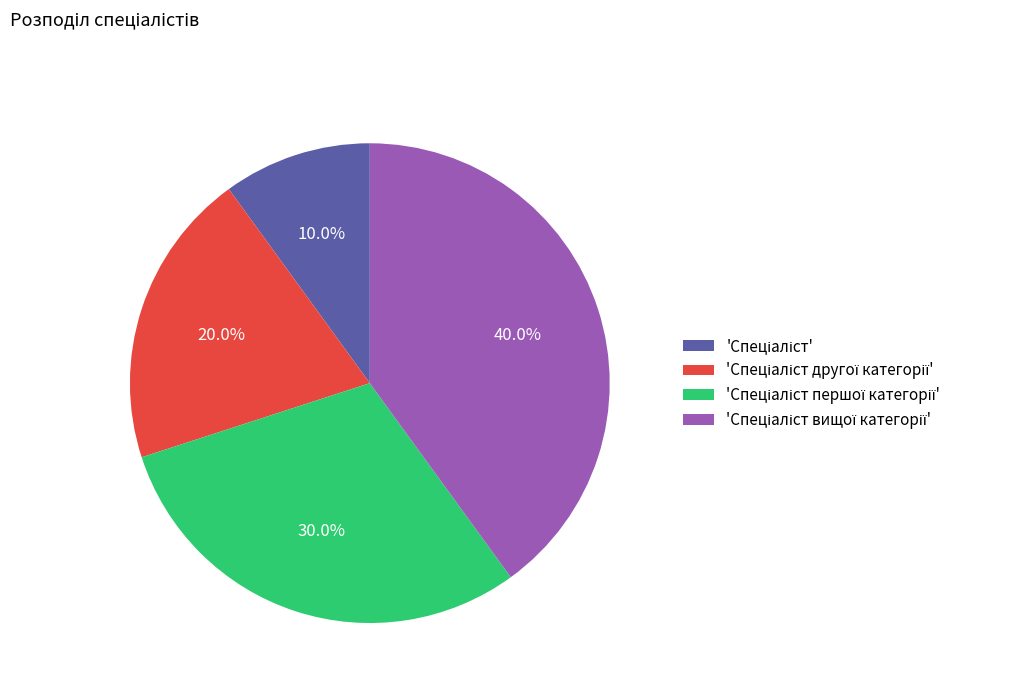

Does any single category account for the majority?

No